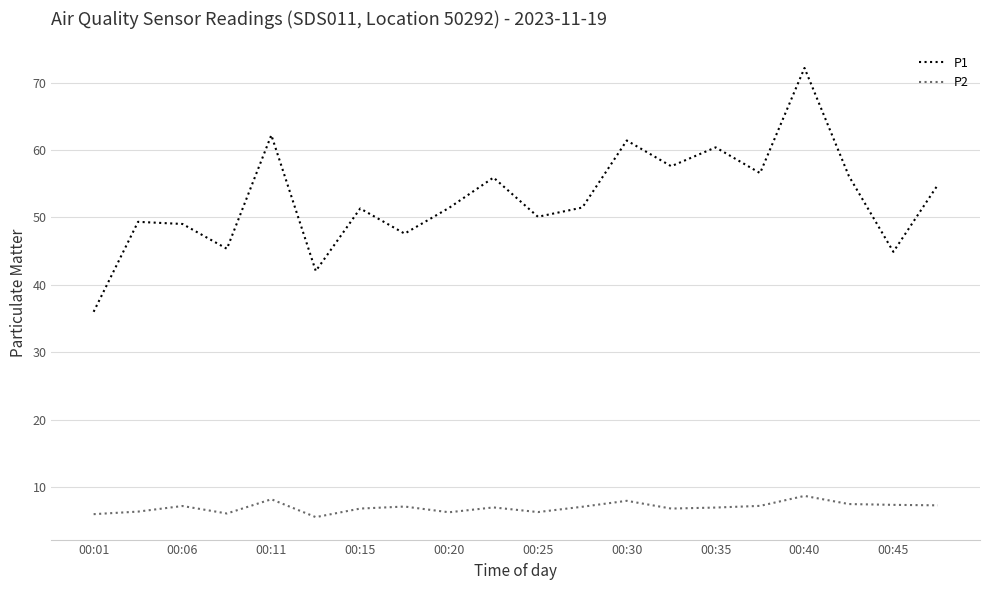

What is the difference between the maximum and minimum values in the P1 series?

36.2